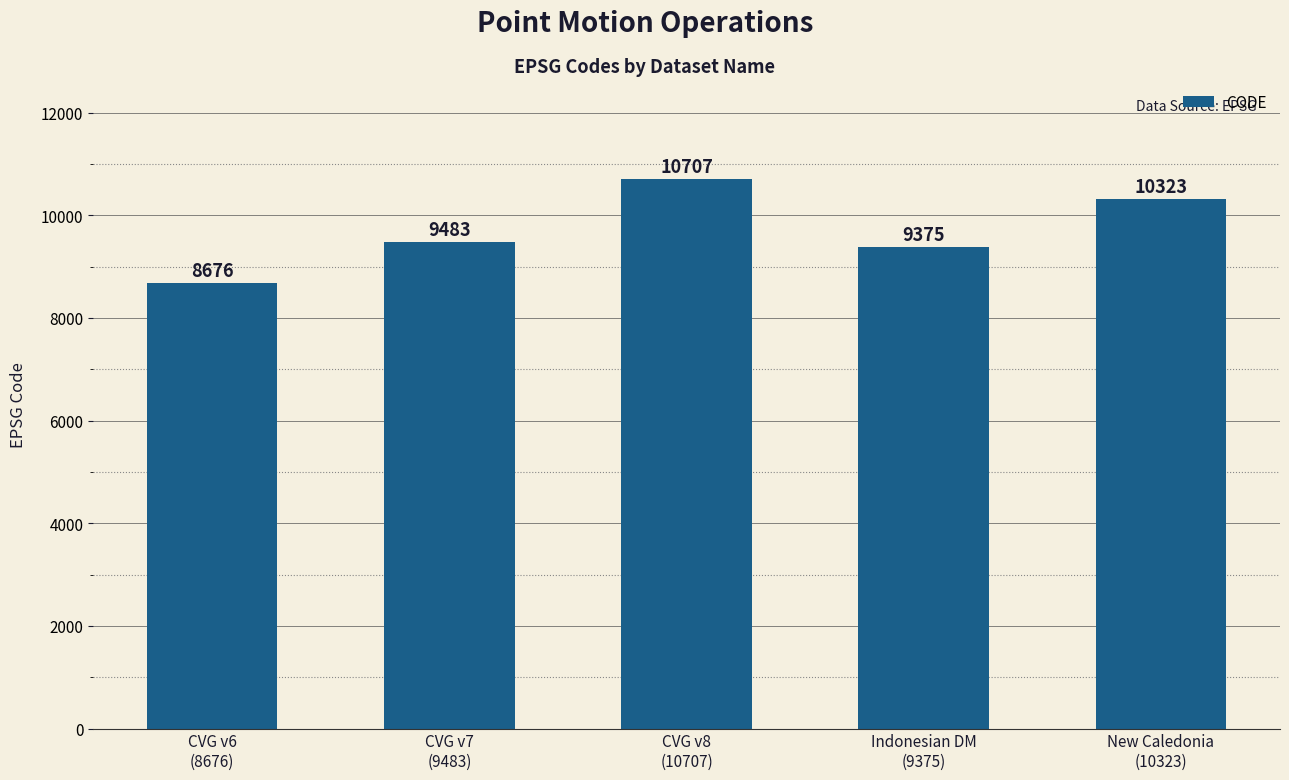

Which label corresponds to the smallest value in the chart?

CVG v6
(8676)